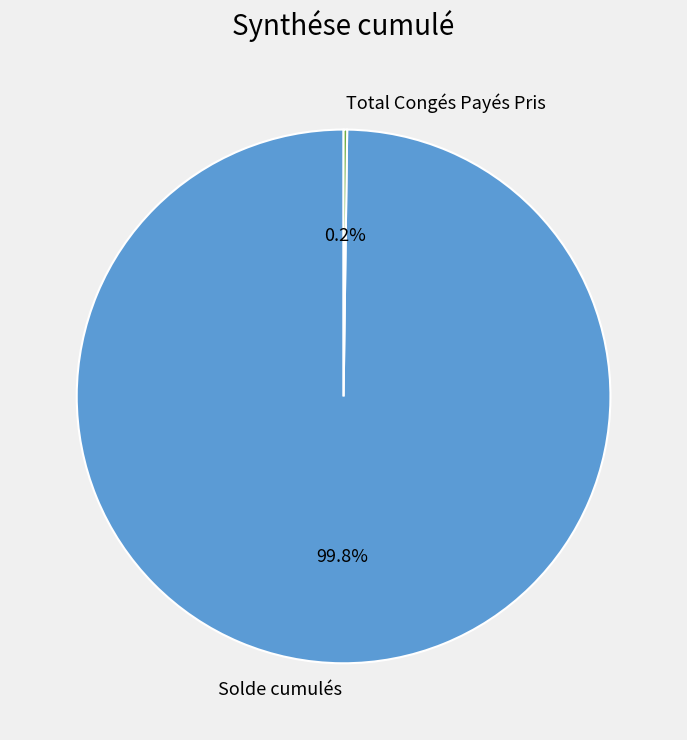

To the nearest percent, what percentage of the pie is Solde cumulés?

100%